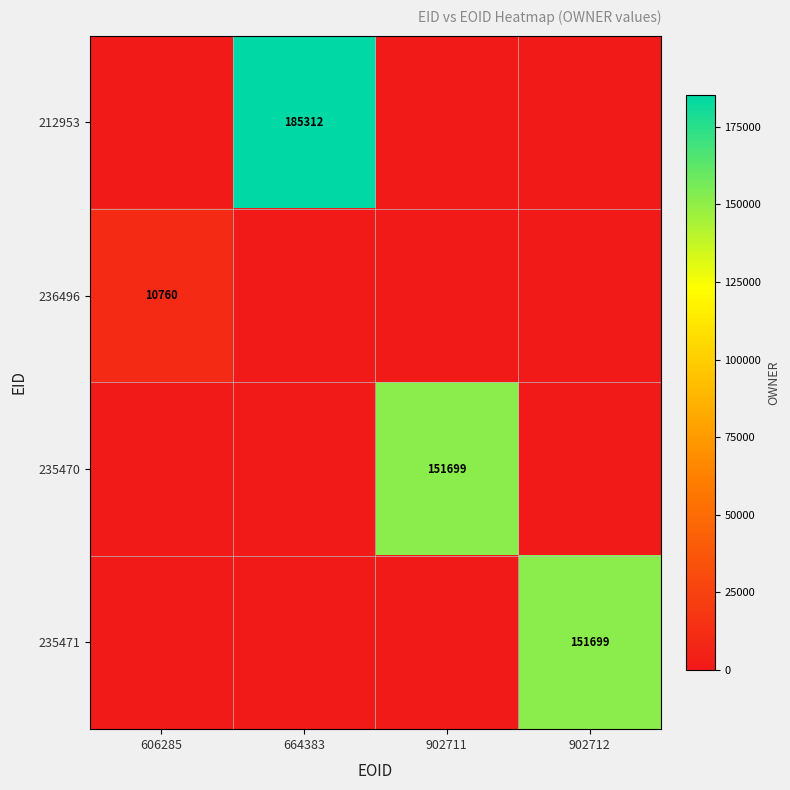

How many series are shown in this chart?

4